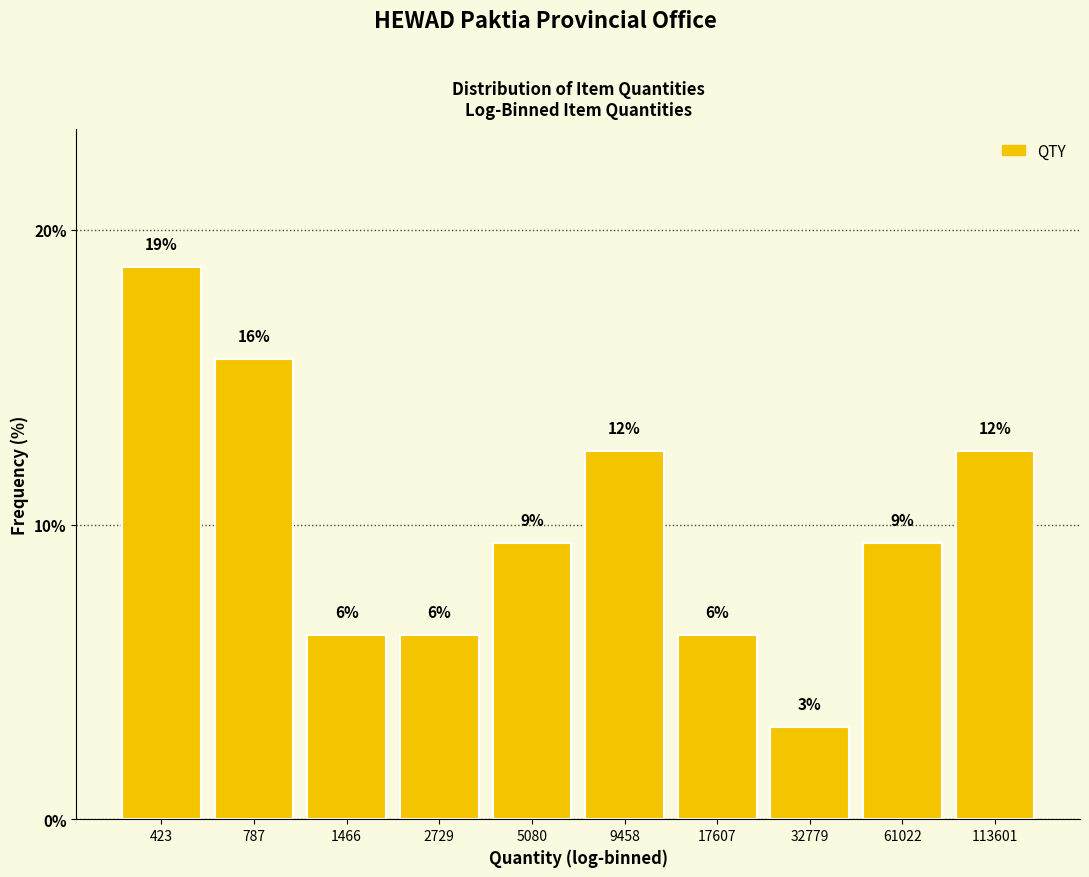

Does the chart contain any negative values?

No